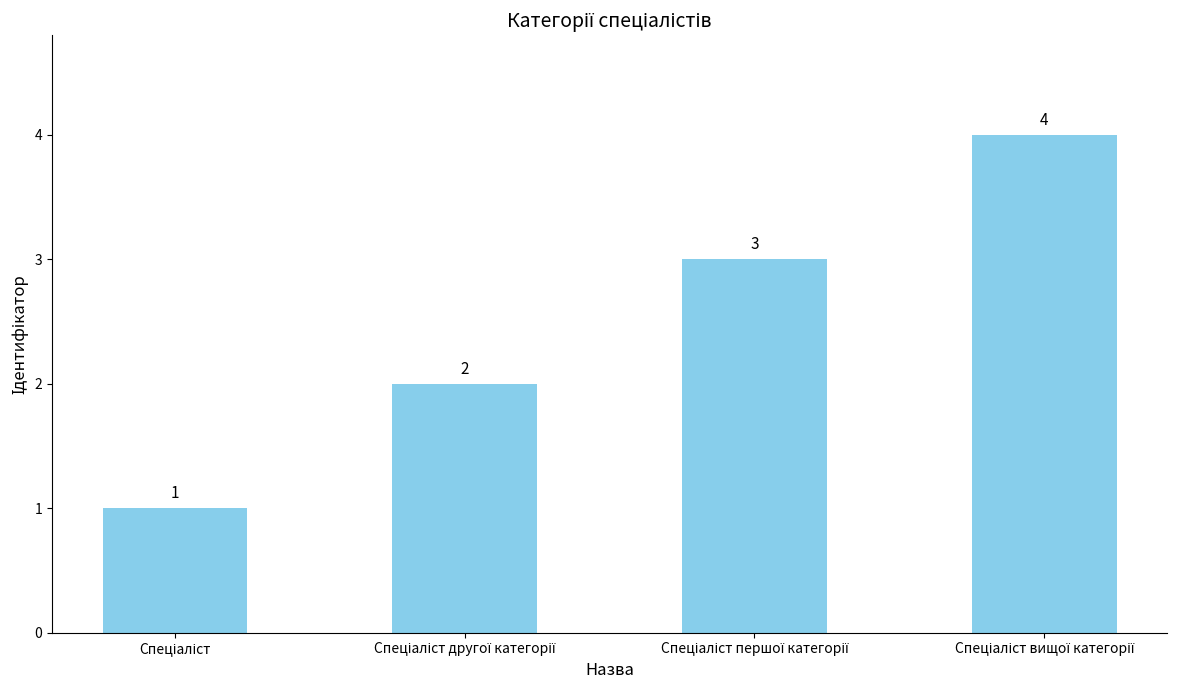

What is the greatest value displayed?

4